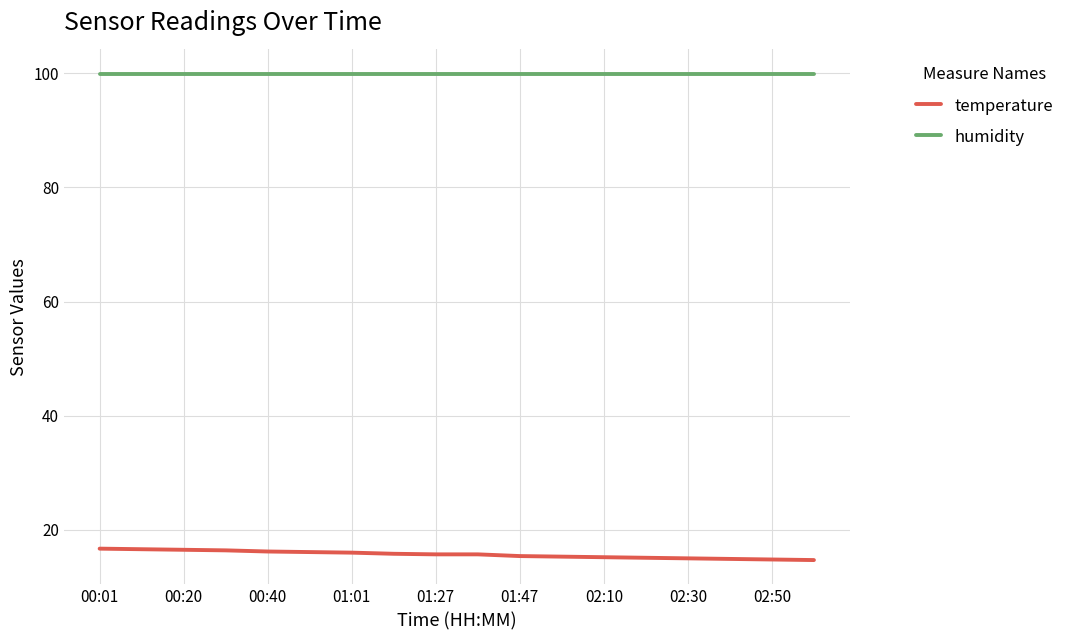

List the series in order of their peak value, lowest first.

temperature, humidity